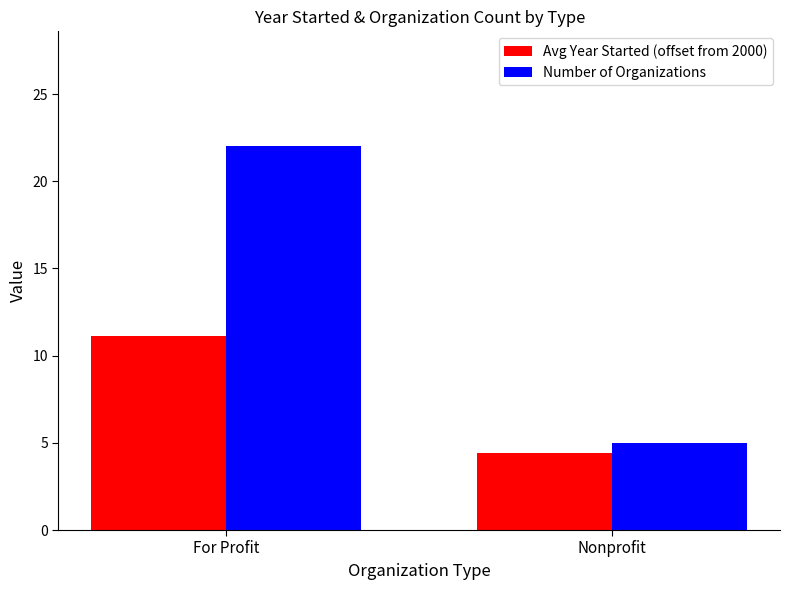

What is the difference between the Number of Organizations values at Nonprofit and For Profit?

17.0